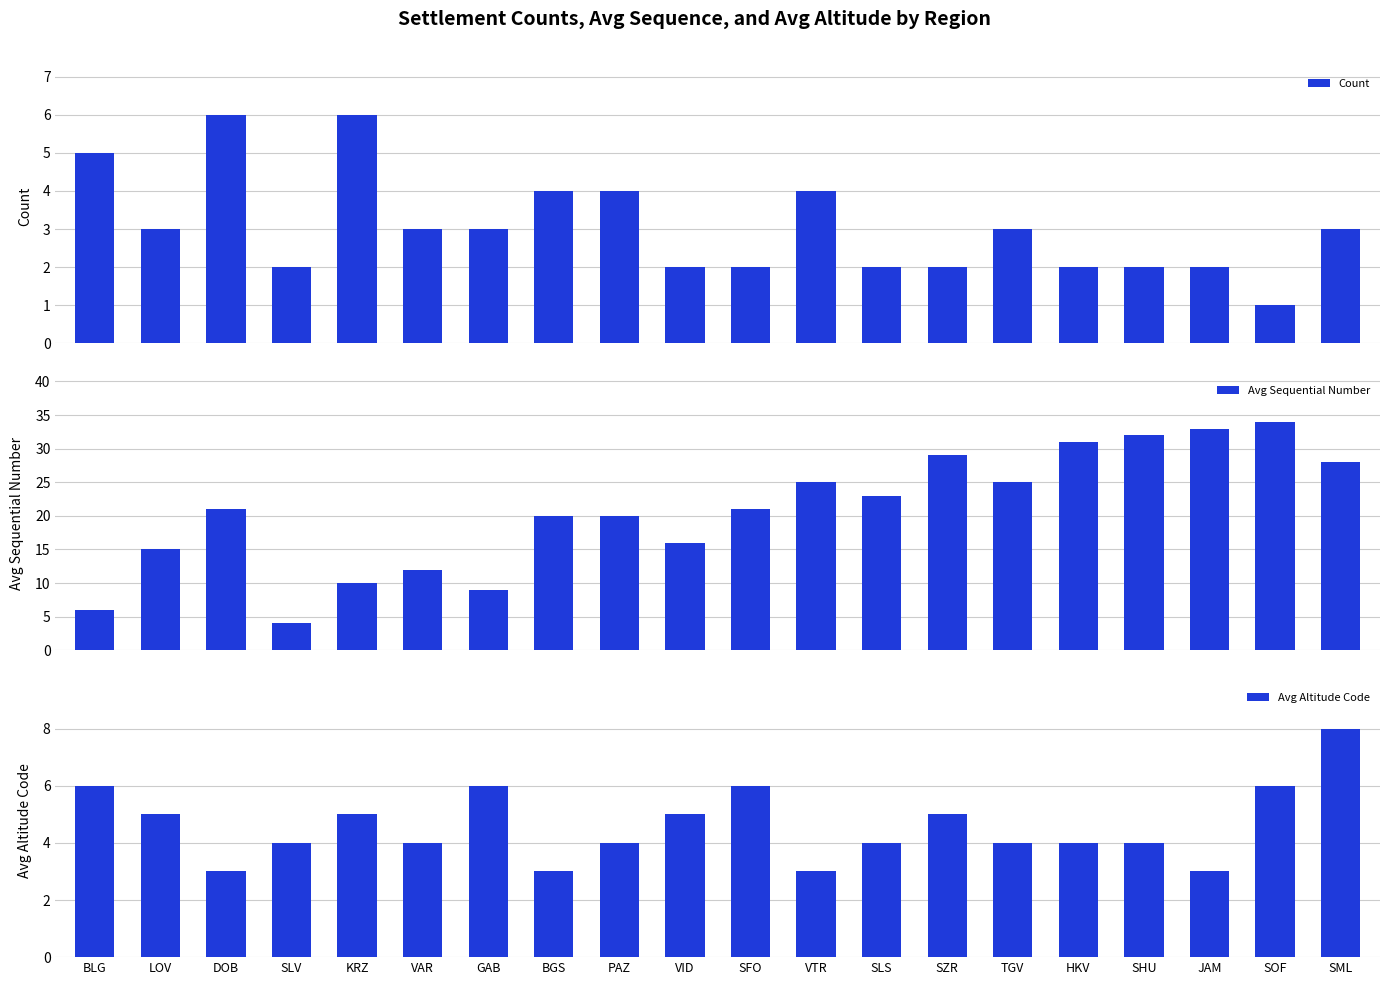

What is the smallest value displayed?

1